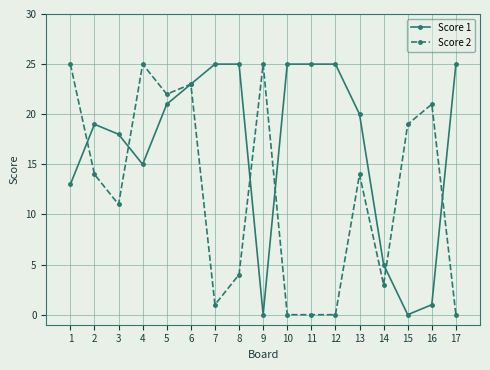

Is it true that Score 2 equals 40 at 1?

False